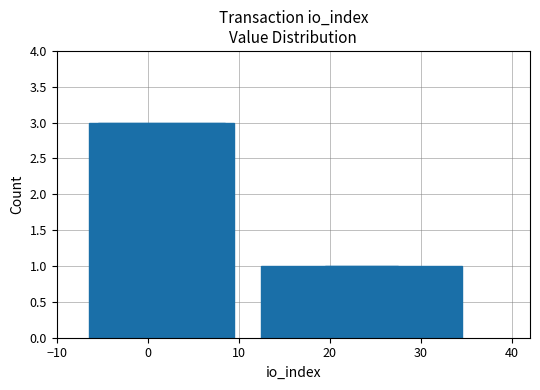

What is the value of the 4th bar from the left?

1